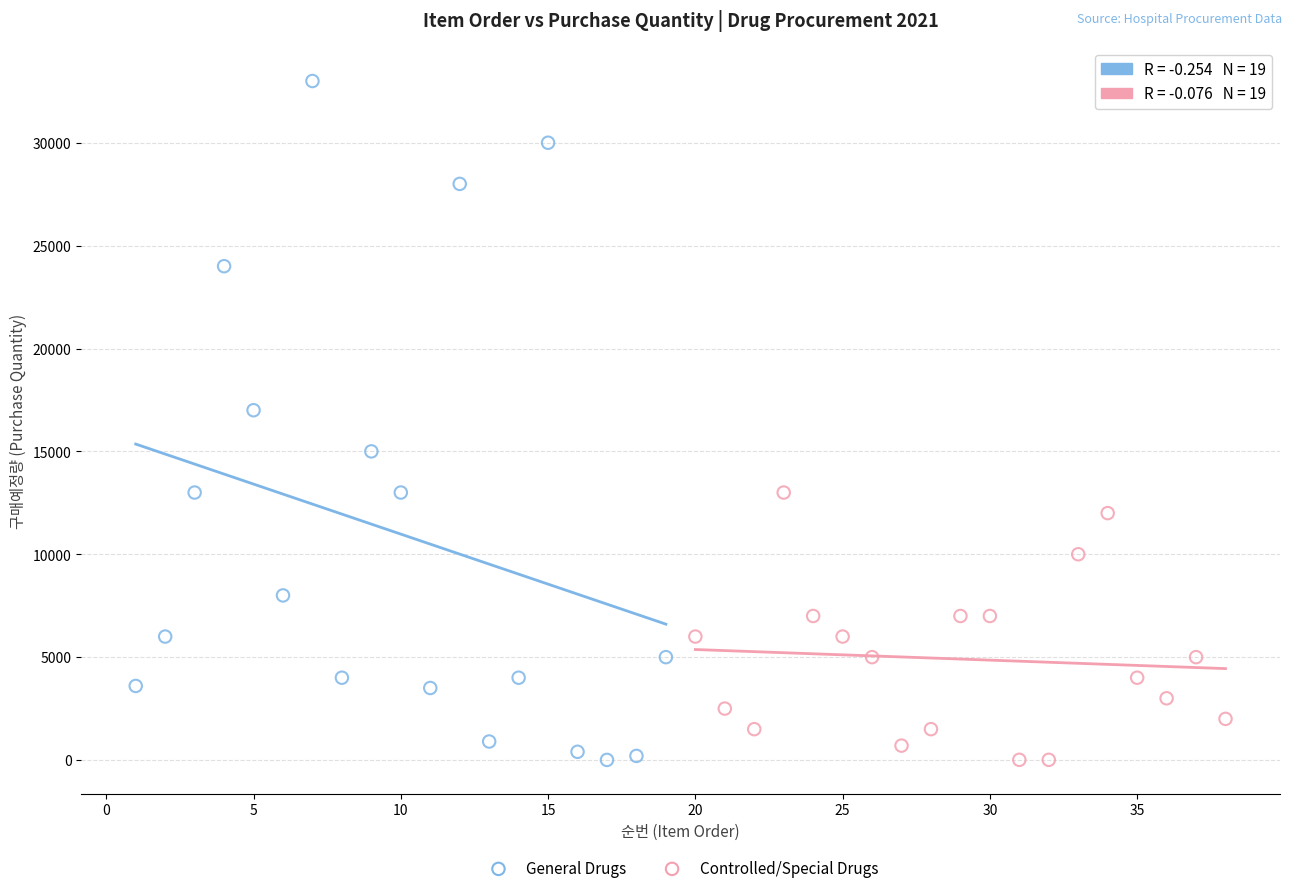

Which series has the largest Y range (max minus min)?

General Drugs